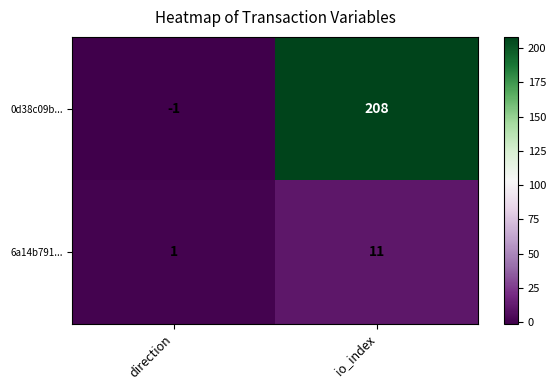

Rank the series by their average value, from highest to lowest.

0d38c09b..., 6a14b791...